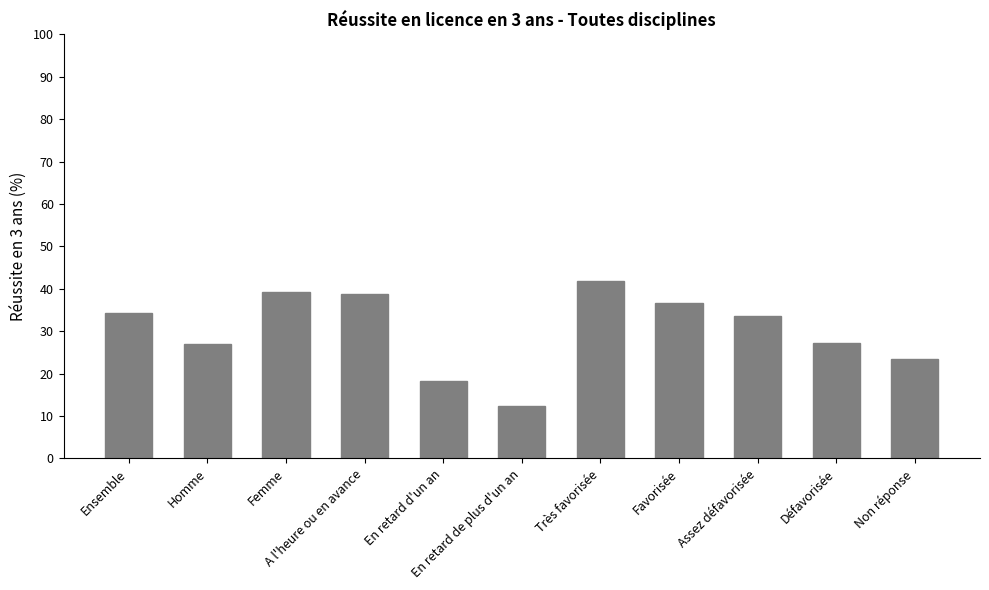

What is the greatest value displayed?

41.9